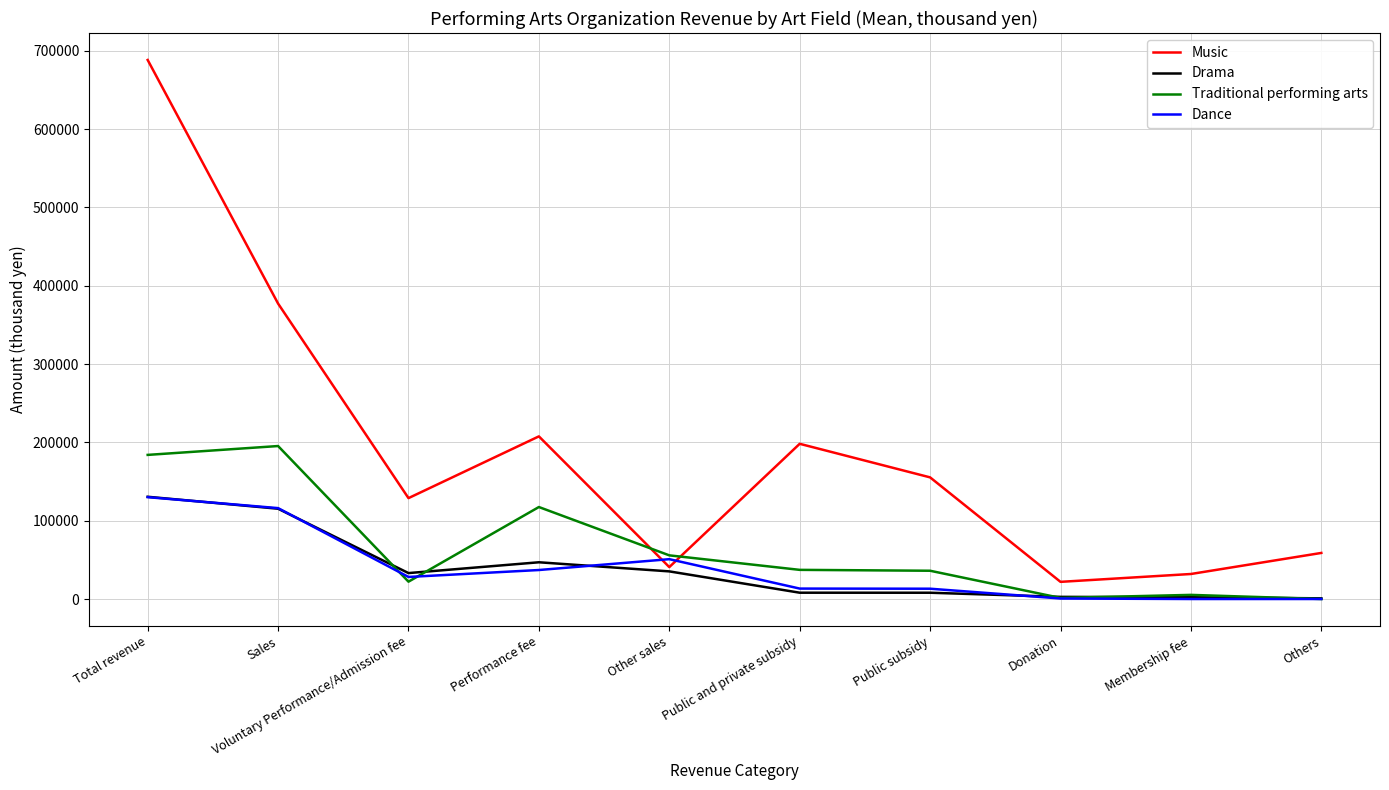

What is the sum of the Music values at Voluntary Performance/Admission fee and Donation?

150727